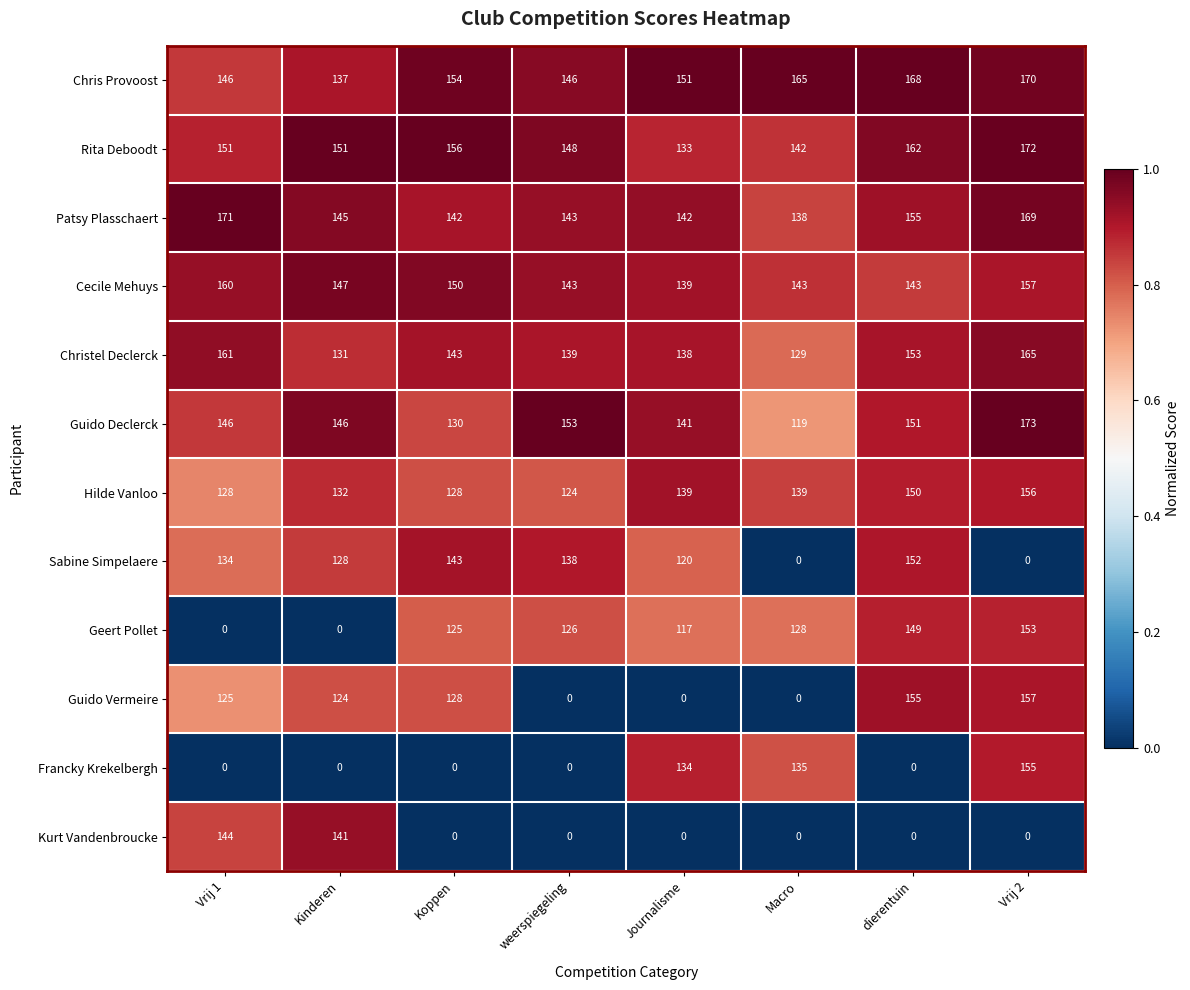

Which series changed the most between Vrij 1 and Journalisme?

Kurt Vandenbroucke